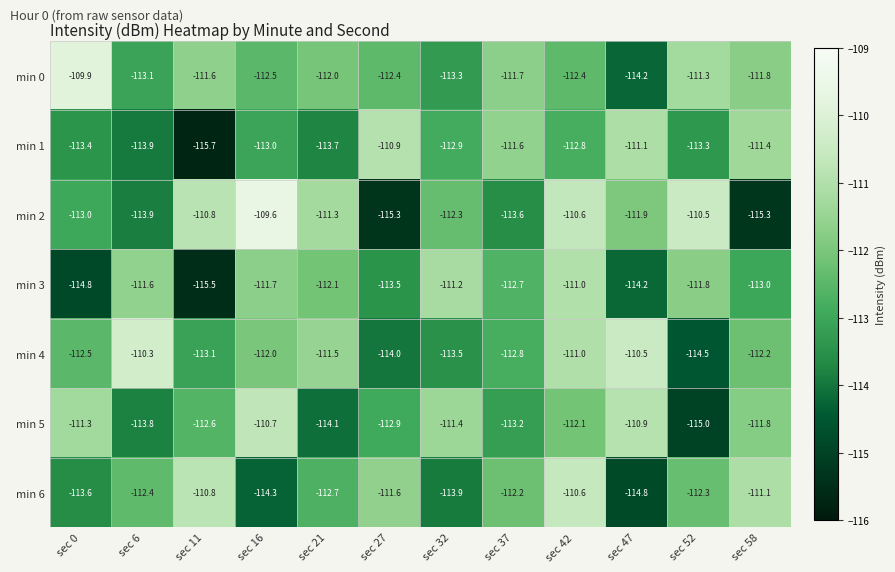

The value of min 6 at sec 47 is -114.8. True or false?

True